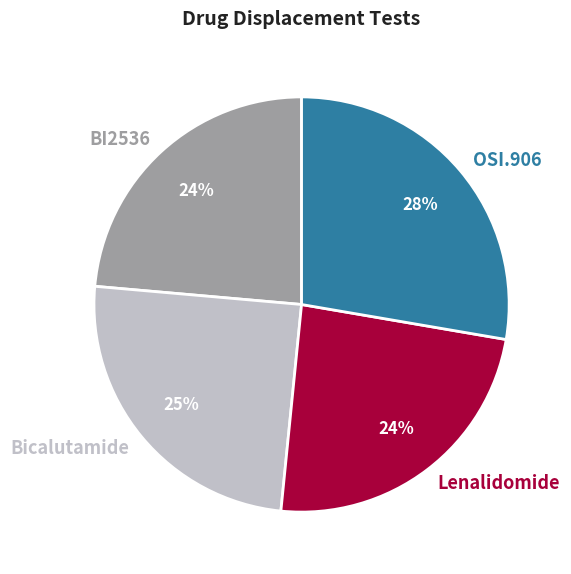

How many segments does this pie chart have?

4